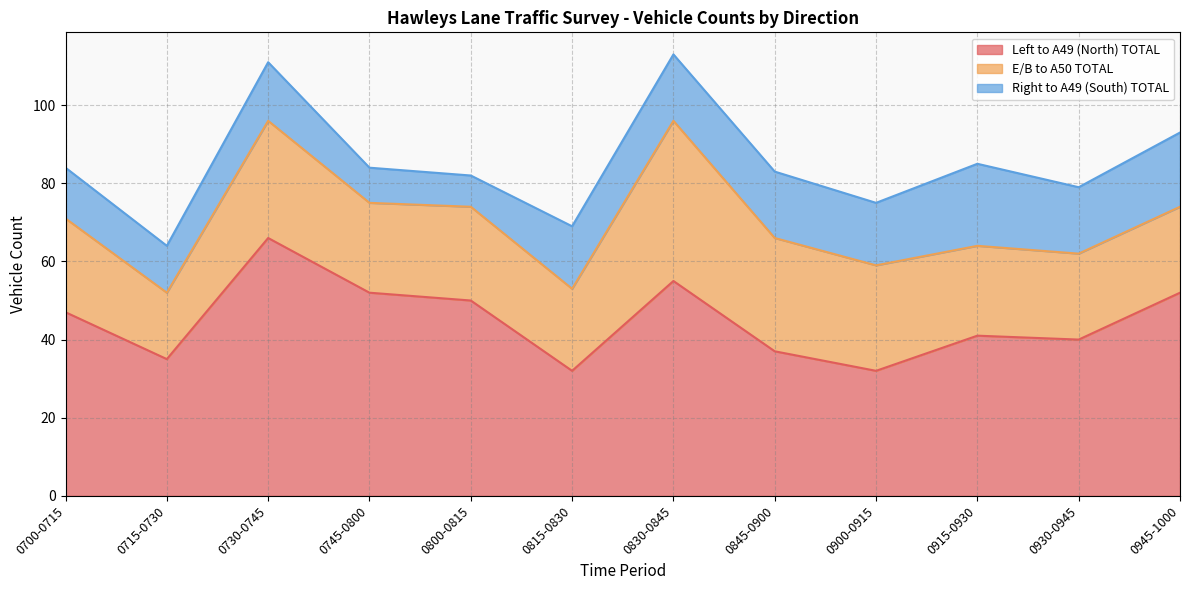

Reading right to left, extract all data points from this chart.

Left to A49 (North) TOTAL: 0945-1000=52	0930-0945=40	0915-0930=41	0900-0915=32	0845-0900=37	0830-0845=55	0815-0830=32	0800-0815=50	0745-0800=52	0730-0745=66	0715-0730=35	0700-0715=47
E/B to A50 TOTAL: 0945-1000=22	0930-0945=22	0915-0930=23	0900-0915=27	0845-0900=29	0830-0845=41	0815-0830=21	0800-0815=24	0745-0800=23	0730-0745=30	0715-0730=17	0700-0715=24
Right to A49 (South) TOTAL: 0945-1000=19	0930-0945=17	0915-0930=21	0900-0915=16	0845-0900=17	0830-0845=17	0815-0830=16	0800-0815=8	0745-0800=9	0730-0745=15	0715-0730=12	0700-0715=13